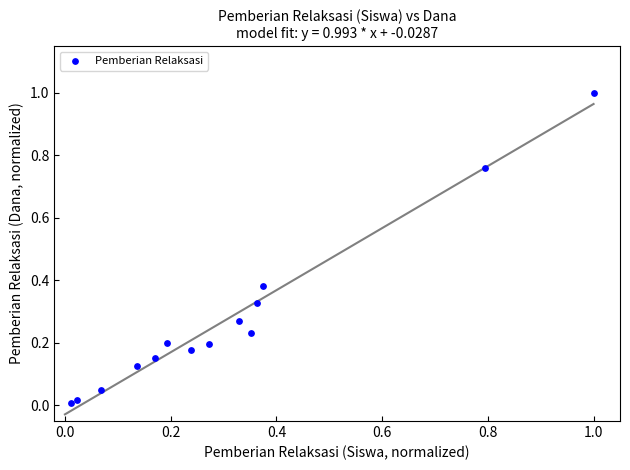

What is the range of X values (max minus min)?

1.0